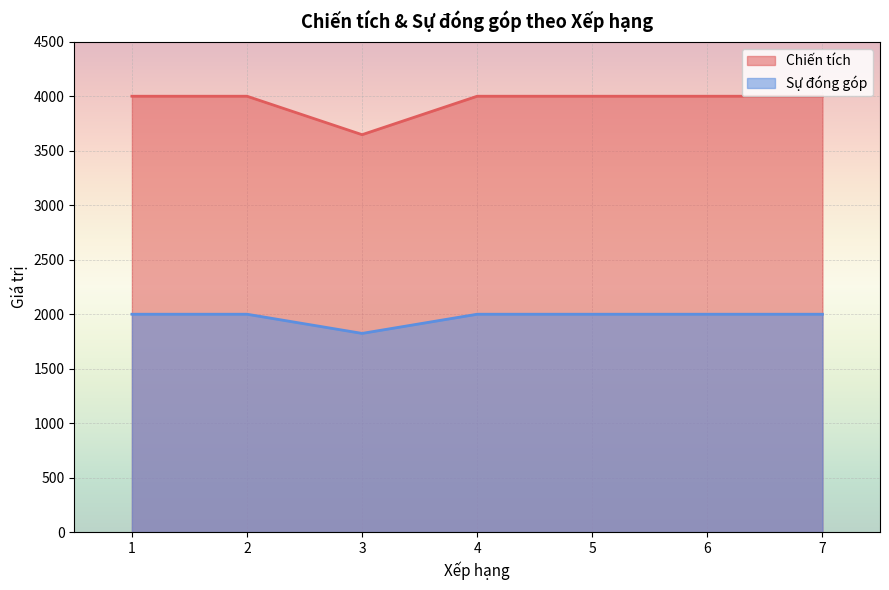

Reading left to right, what are all the values shown in this chart?

Chiến tích: 4001	4001	3648	4001	4001	4001	4001
Sự đóng góp: 2000	2000	1824	2000	2000	2000	2000